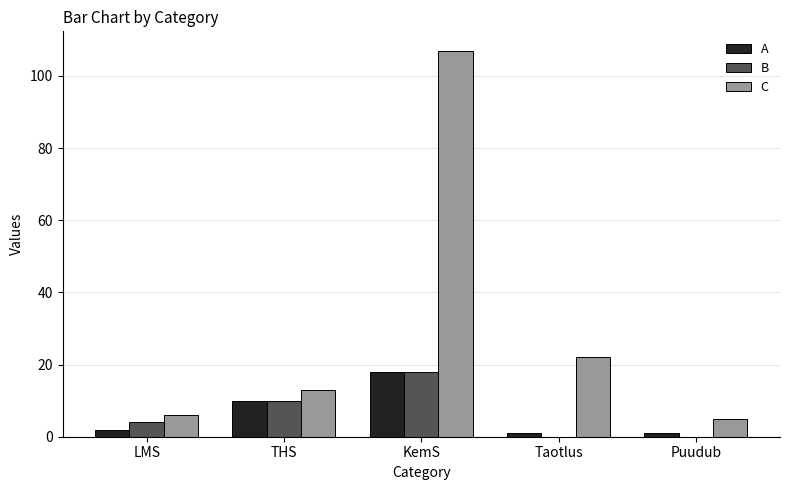

At which category is the sum across all series the highest?

KemS